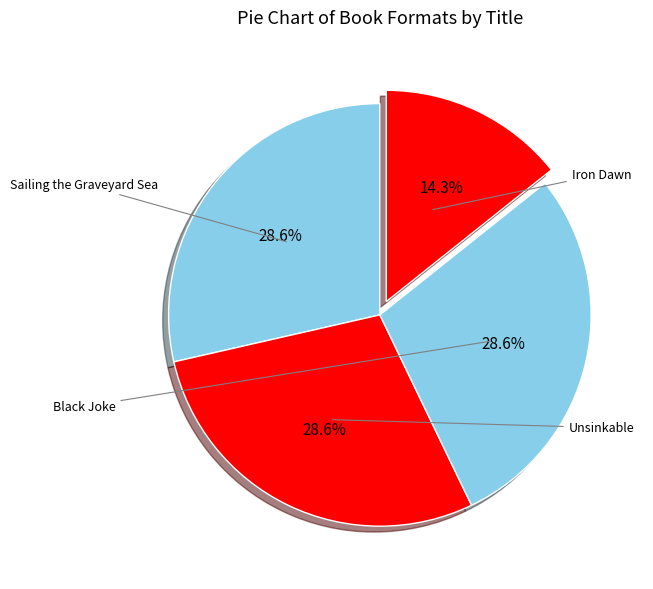

How many segments does this pie chart have?

4